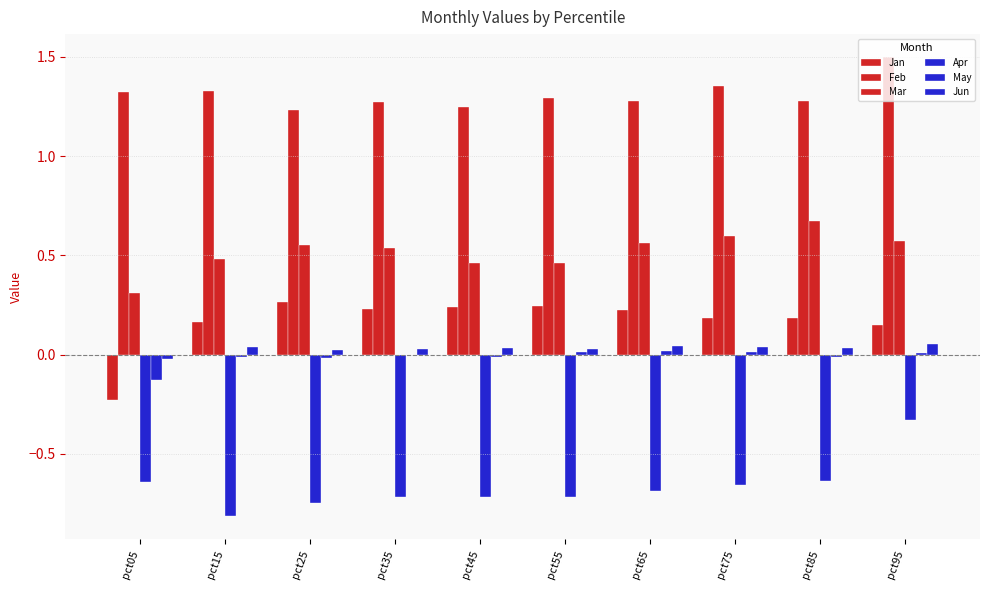

Rank the series at pct65 from lowest to highest value.

Apr, May, Jun, Jan, Mar, Feb